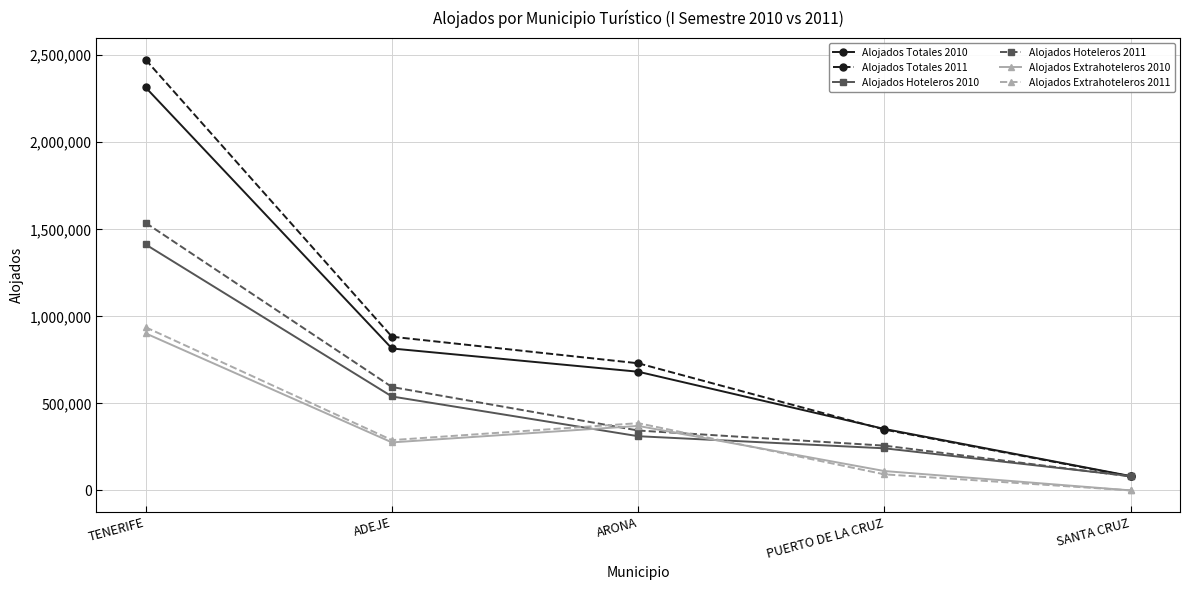

The Alojados Totales 2011 series shows 1006112 at ARONA. True or false?

False